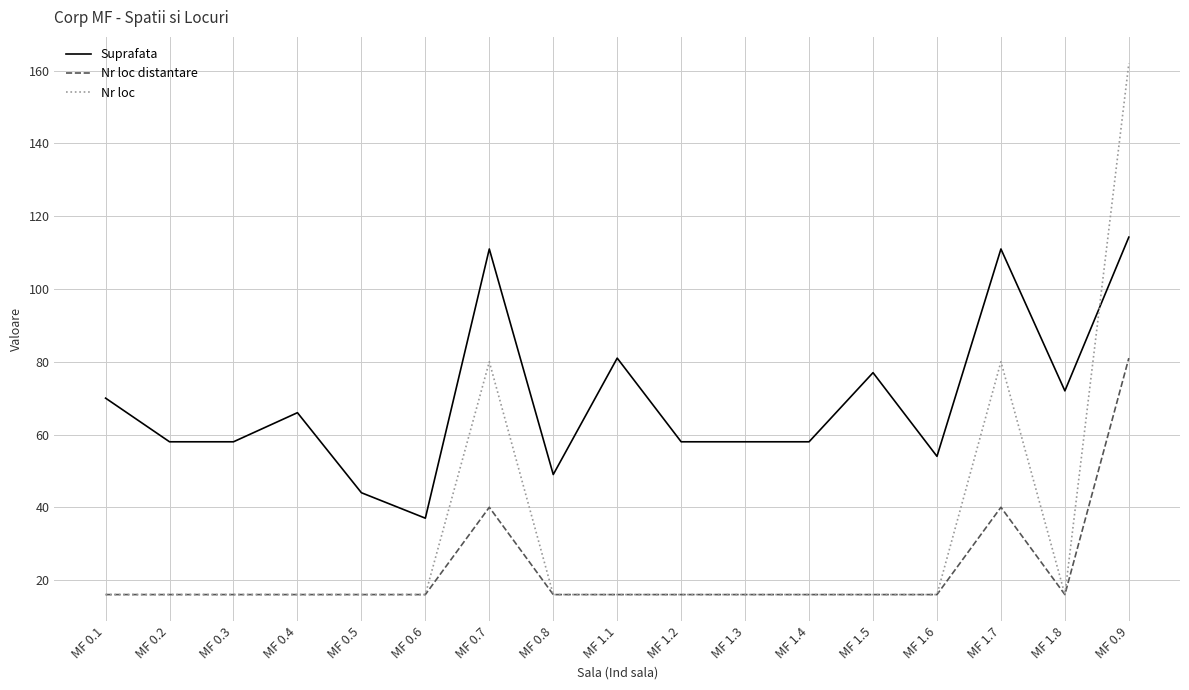

What are all the series names shown in the legend?

Suprafata, Nr loc distantare, Nr loc